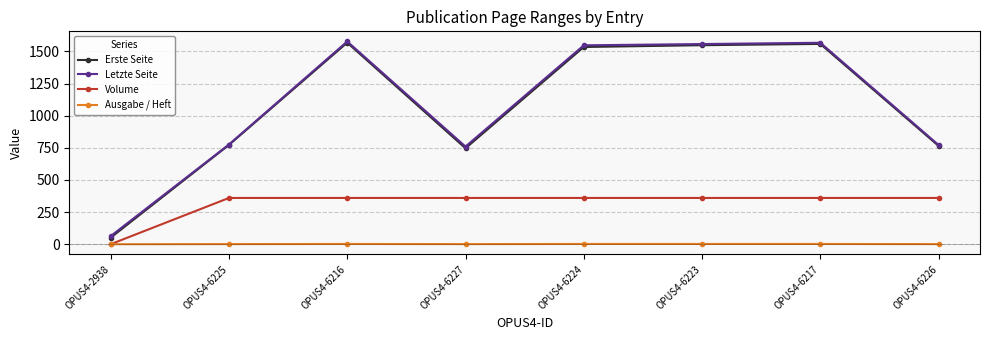

What are all the series names shown in the legend?

Erste Seite, Letzte Seite, Volume, Ausgabe / Heft